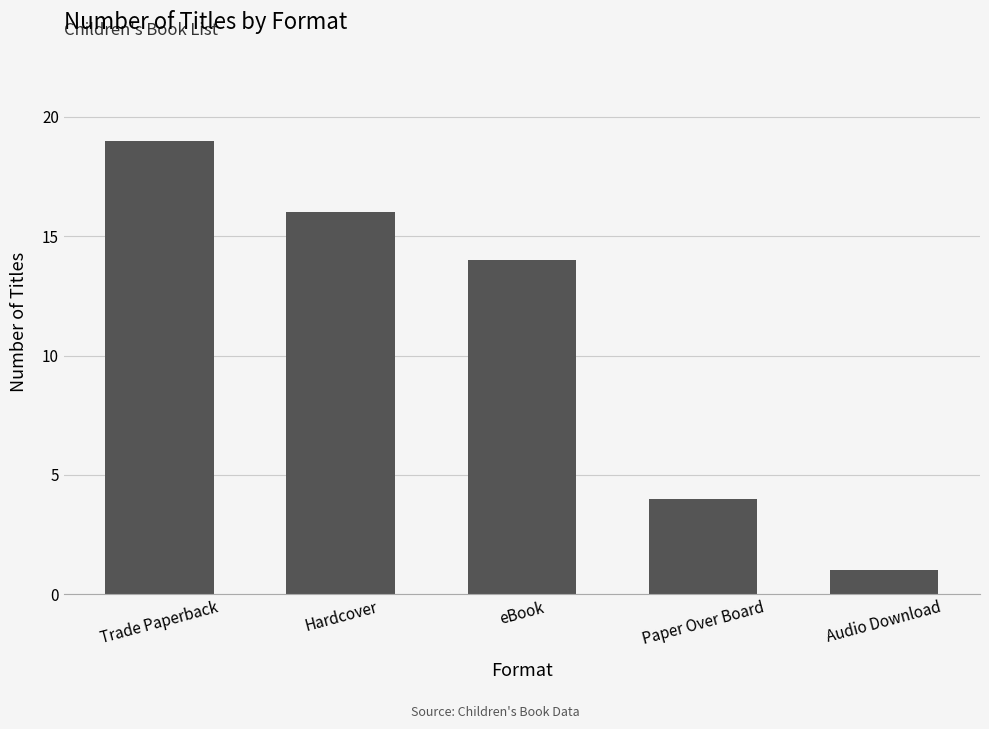

Are the bars horizontal?

No